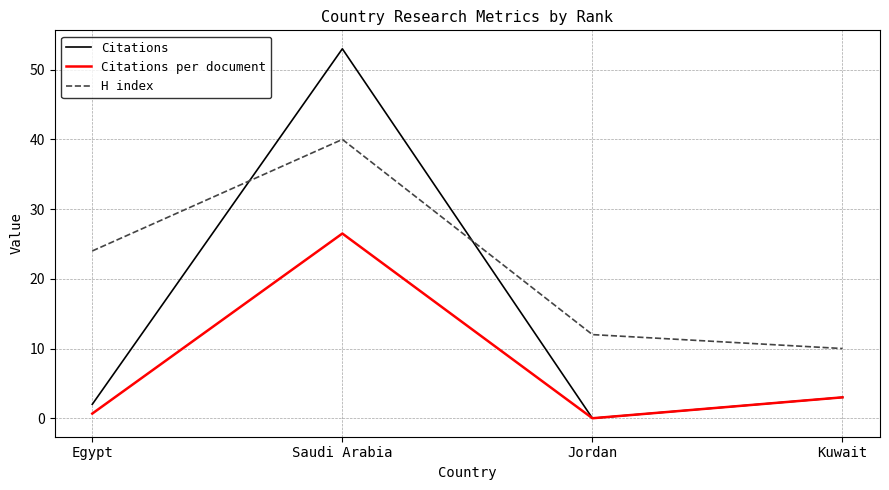

Which series ends up on top after the final intersection of H index and Citations?

H index